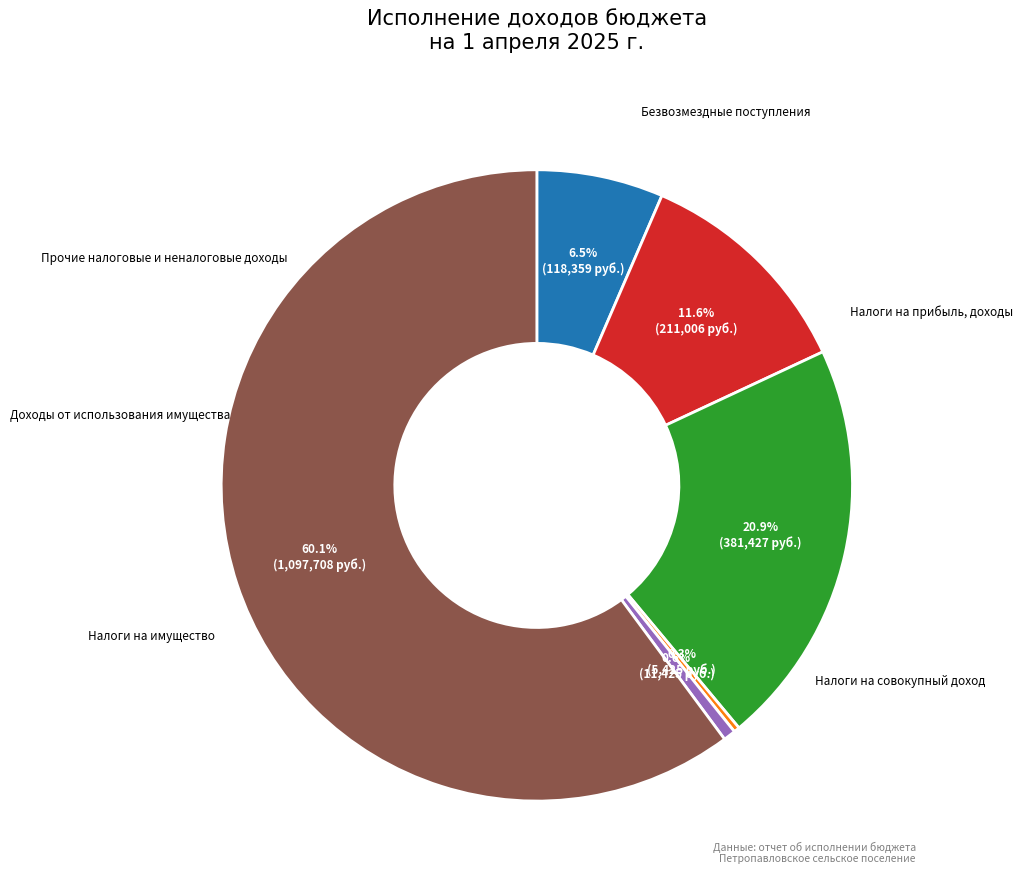

How many slices are in this pie chart?

6